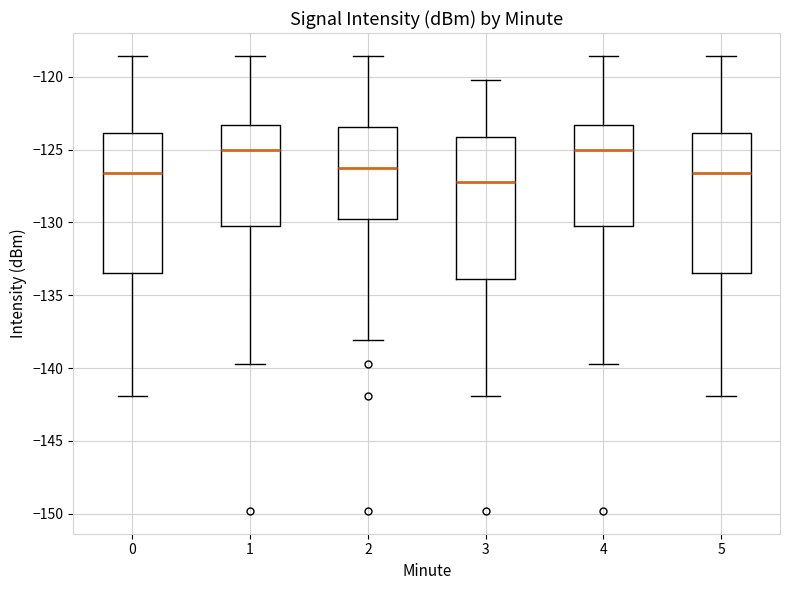

Reading left to right, read every box against the y-axis: the position of its median line, the range the box covers, and the ends of its whiskers. The values are not printed on the chart, so give them approximately, as read against the axis.

0: median -126.5, box -133.5 to -124.0, whiskers -142.0 to -118.5
1: median -125.0, box -130.5 to -123.5, whiskers -139.5 to -118.5
2: median -126.0, box -130.0 to -123.5, whiskers -138.0 to -118.5
3: median -127.0, box -134.0 to -124.0, whiskers -142.0 to -120.0
4: median -125.0, box -130.5 to -123.5, whiskers -139.5 to -118.5
5: median -126.5, box -133.5 to -124.0, whiskers -142.0 to -118.5